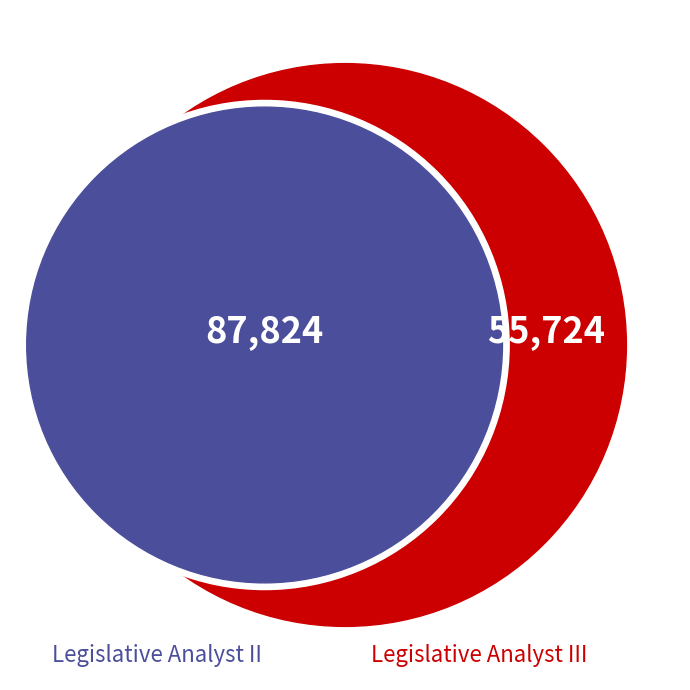

To the nearest percent, what portion does Legislative Analyst III represent?

39%